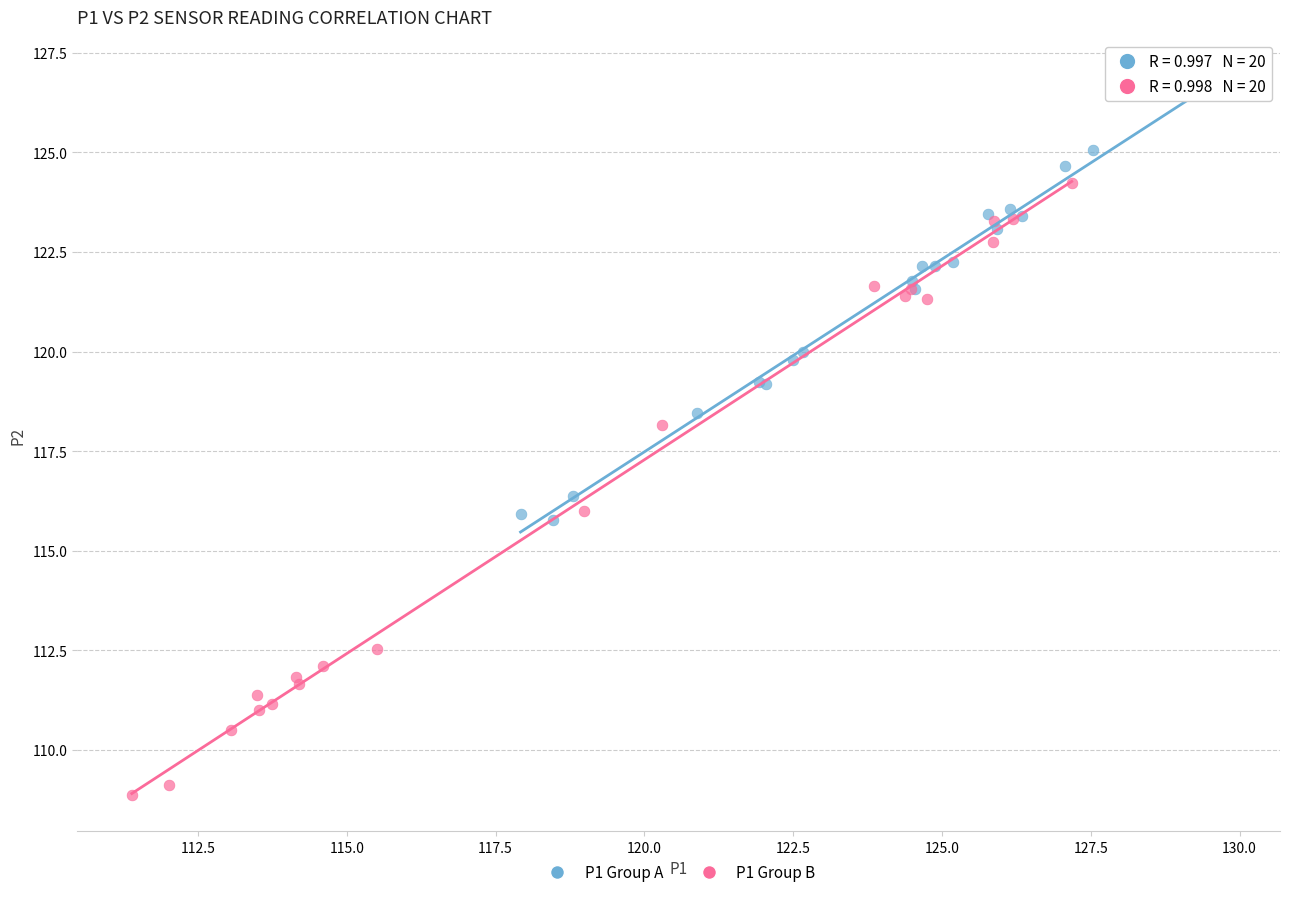

Which series has the largest Y range (max minus min)?

P1 Group B